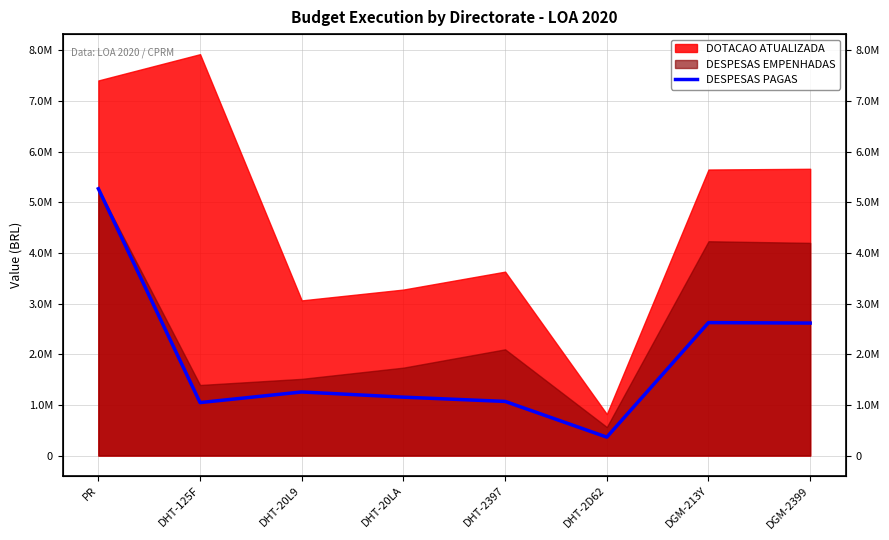

How many interior local peaks (higher than both neighbors) does the data have?

2